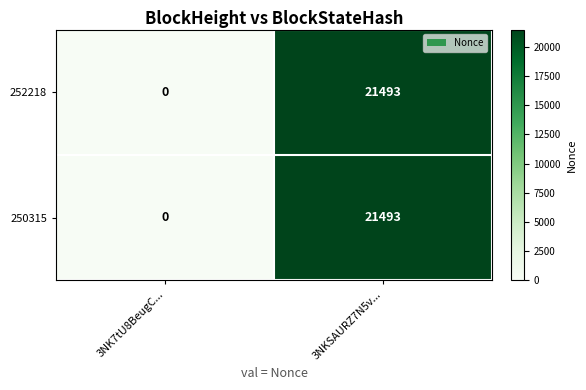

Read the 252218 value at 3NKSAURZ7N5v..., to the nearest 50.

21500